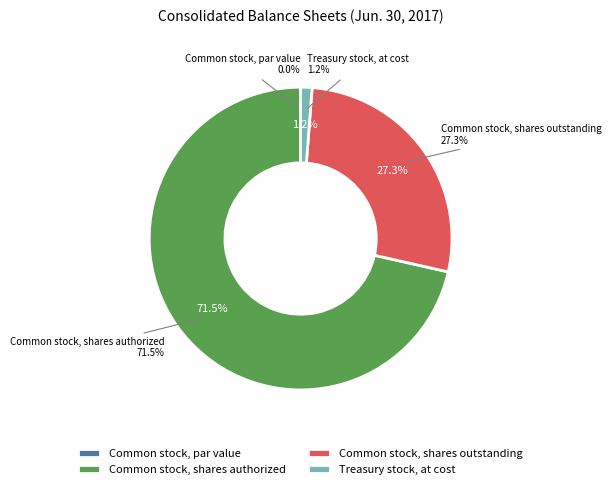

Which slice is the largest?

Common stock, shares authorized